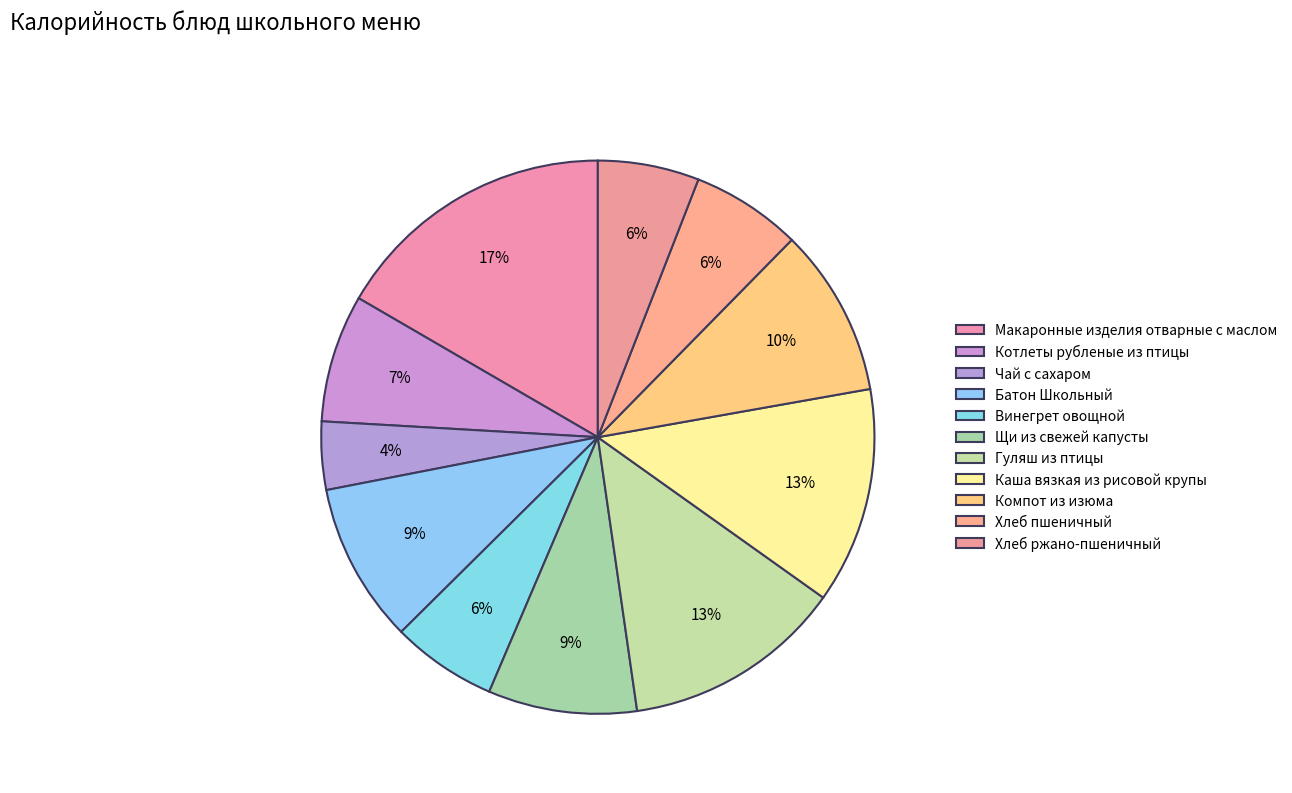

Is Батон Школьный the majority of the pie?

No